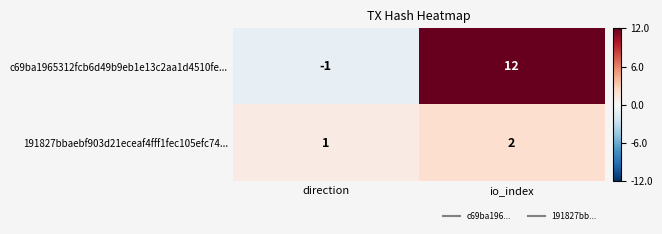

Rank the categories by 191827bbaebf903d21eceaf4fff1fec105efc74... value from lowest to highest.

direction, io_index